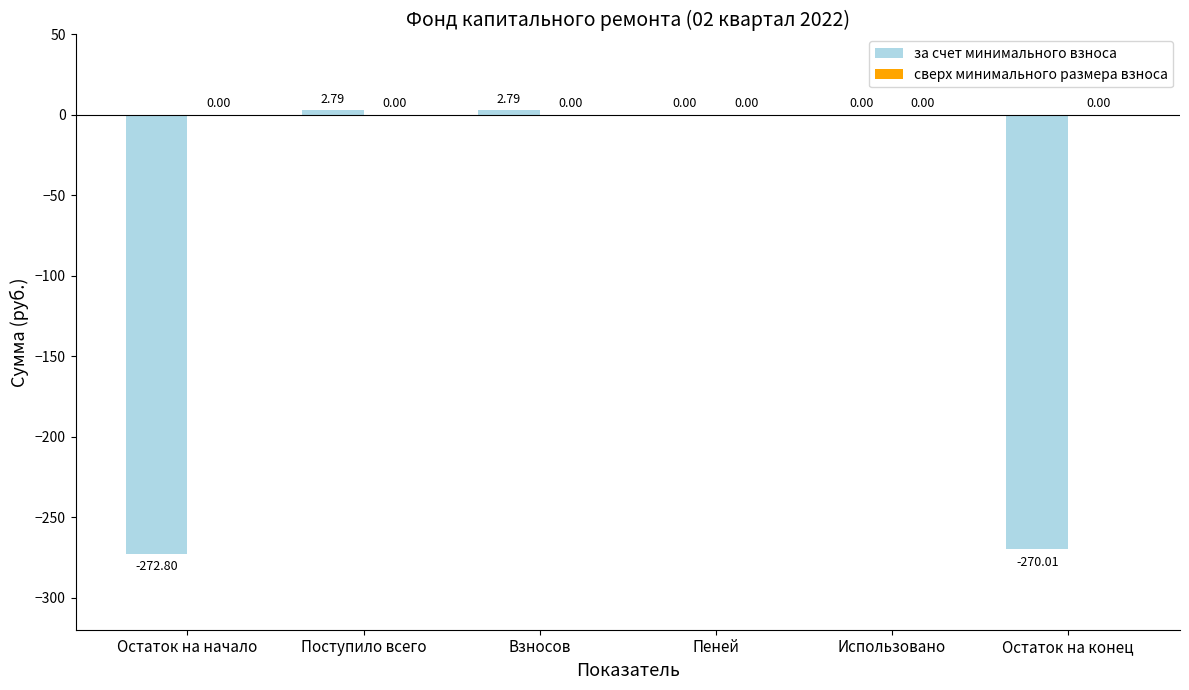

Which has a higher value, Остаток на начало or Поступило всего?

Поступило всего